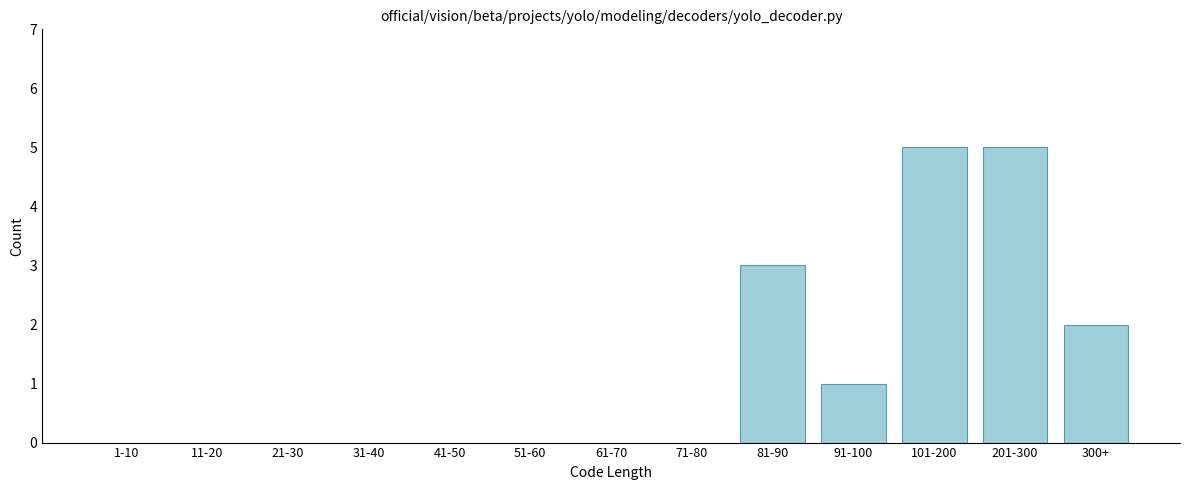

Reading right to left, transcribe all the data shown in this chart.

300+=2	201-300=5	101-200=5	91-100=1	81-90=3	71-80=0	61-70=0	51-60=0	41-50=0	31-40=0	21-30=0	11-20=0	1-10=0